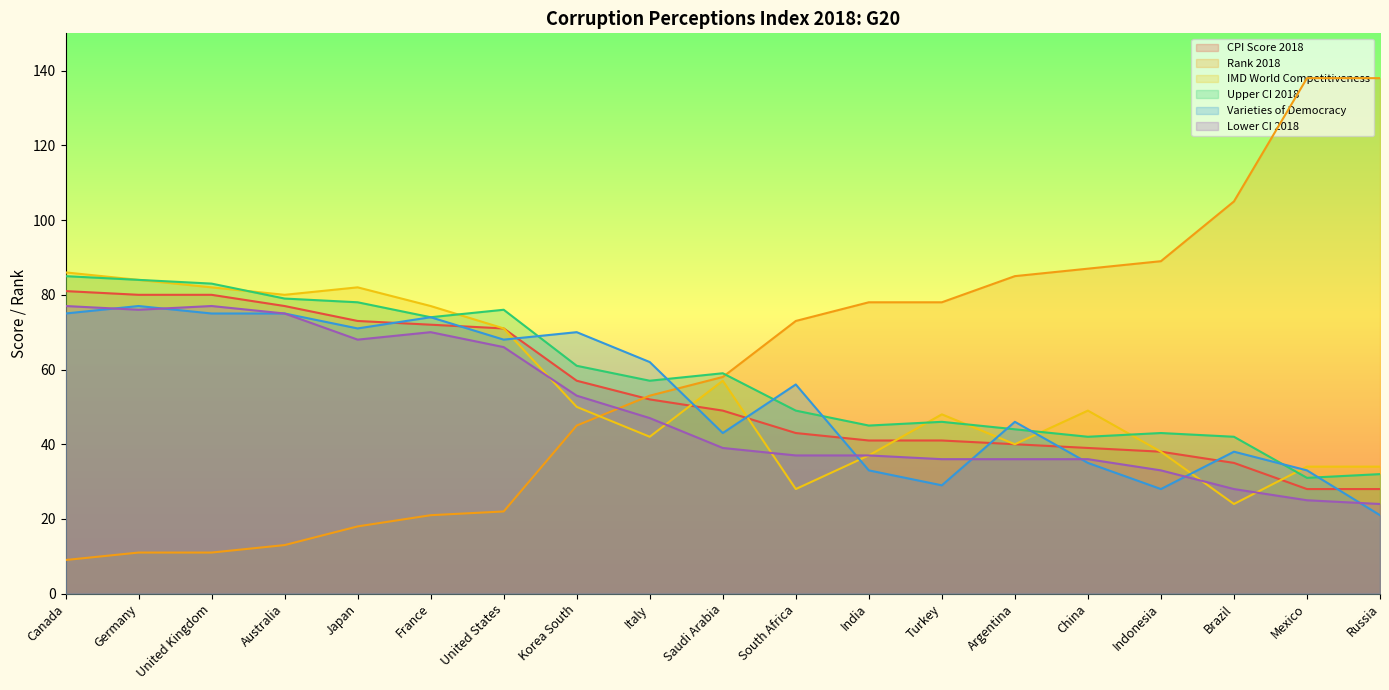

At how many categories does at least one series exceed 67?

17